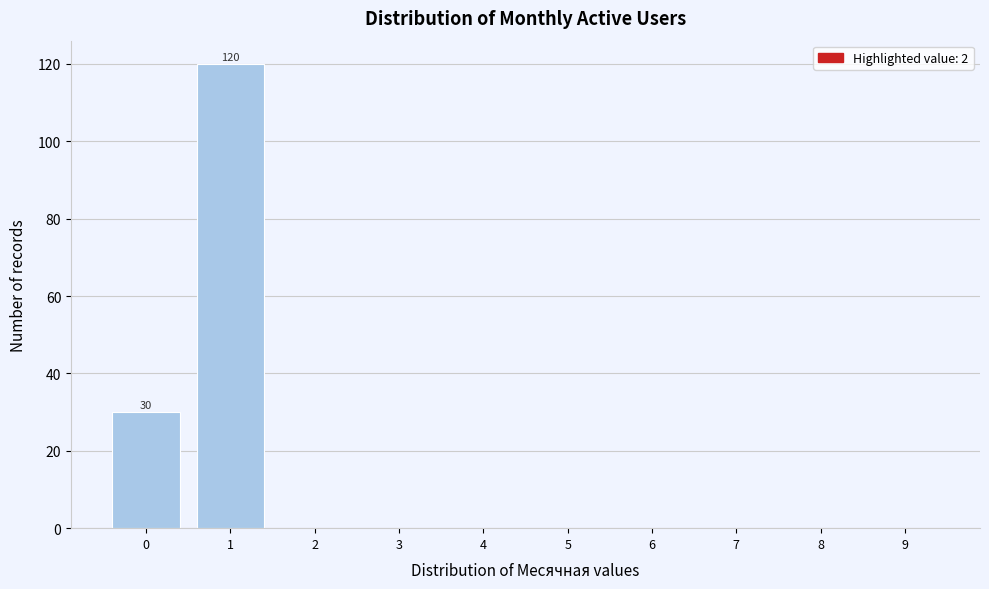

Reading left to right, list all the values displayed in this chart.

0=30	1=120	2=0	3=0	4=0	5=0	6=0	7=0	8=0	9=0